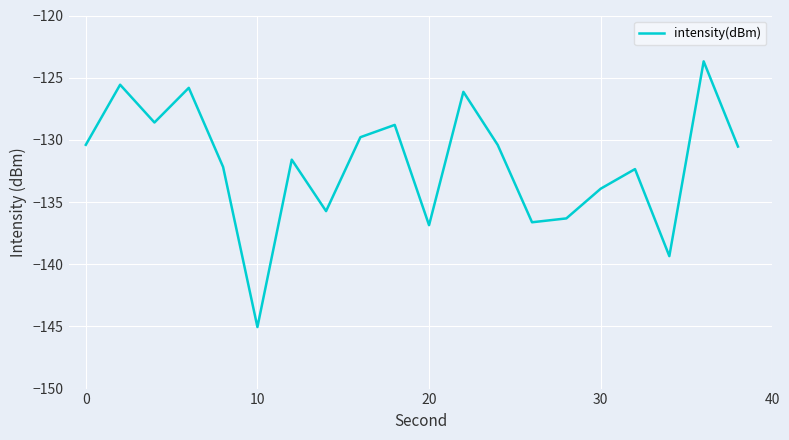

What is the greatest value displayed?

-123.7